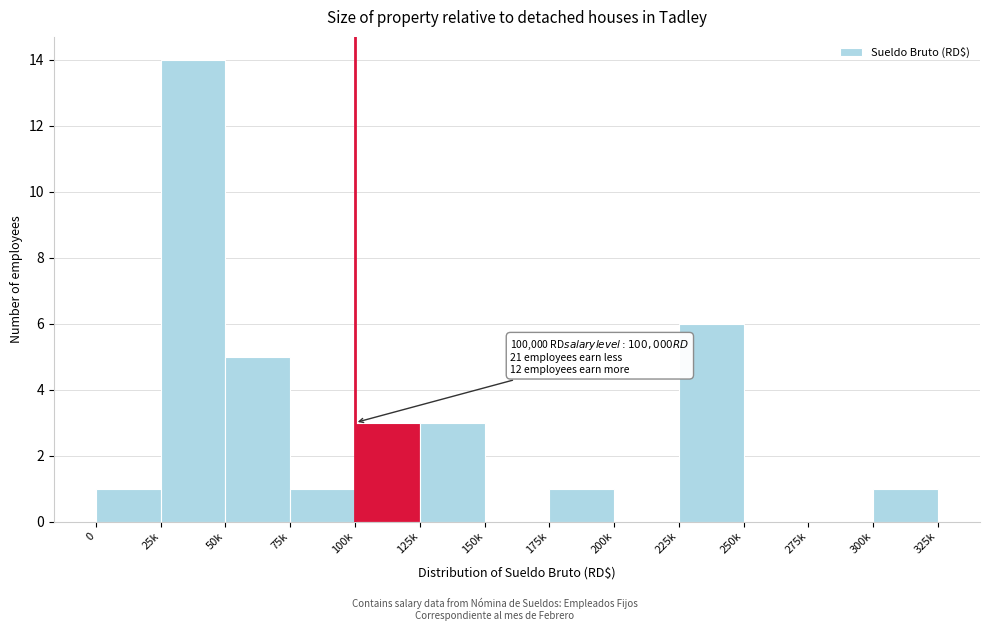

Reading right to left, extract all data points from this chart.

300k=1	275k=0	250k=0	225k=6	200k=0	175k=1	150k=0	125k=3	100k=3	75k=1	50k=5	25k=14	0=1